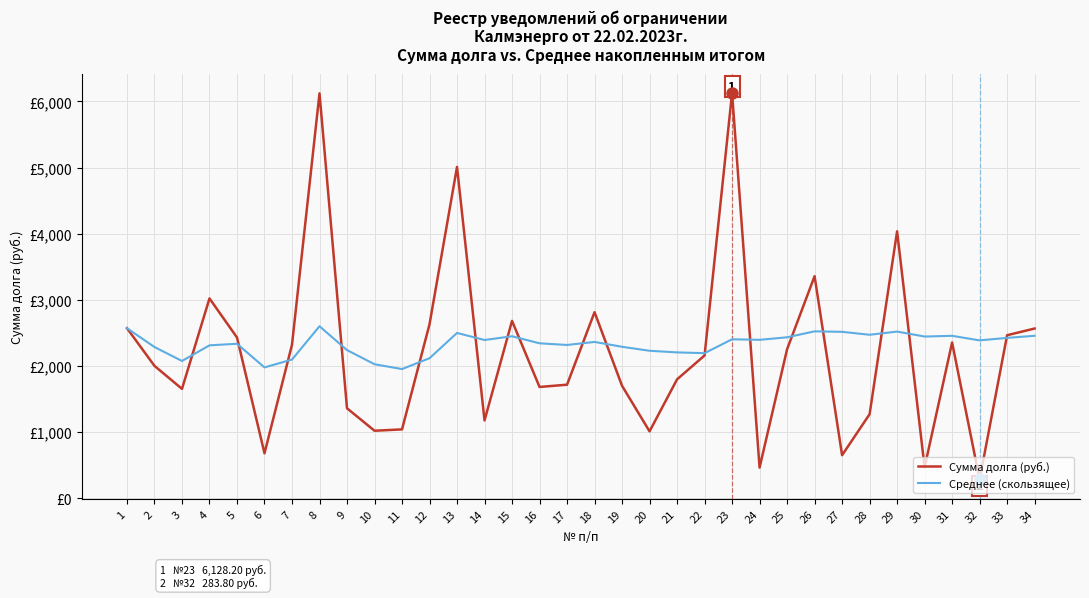

What is the difference between the Среднее (скользящее) values at 21 and 13?

294.1